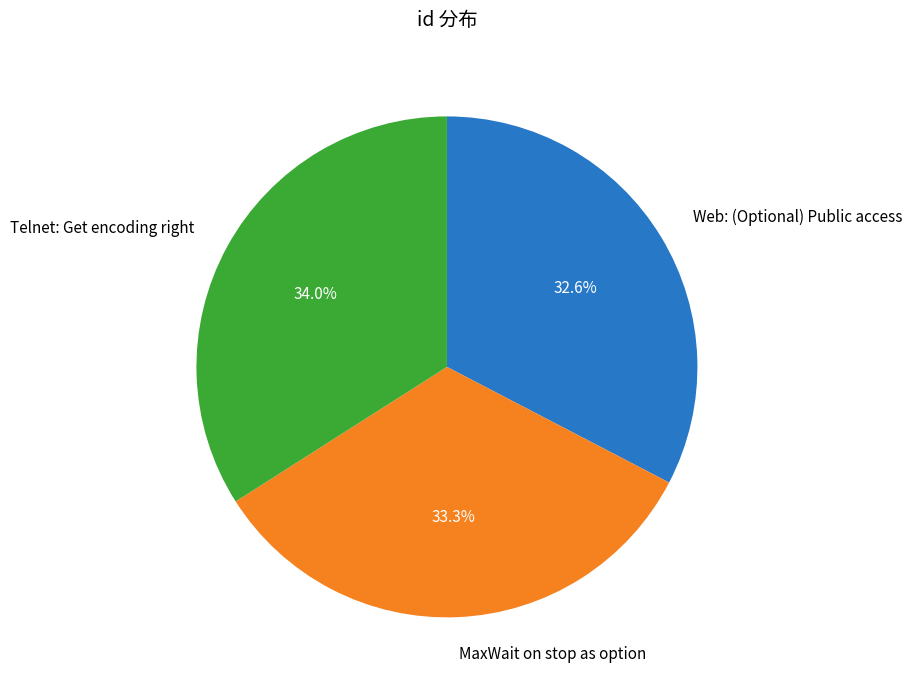

Which category has the biggest portion of the pie?

Telnet: Get encoding right